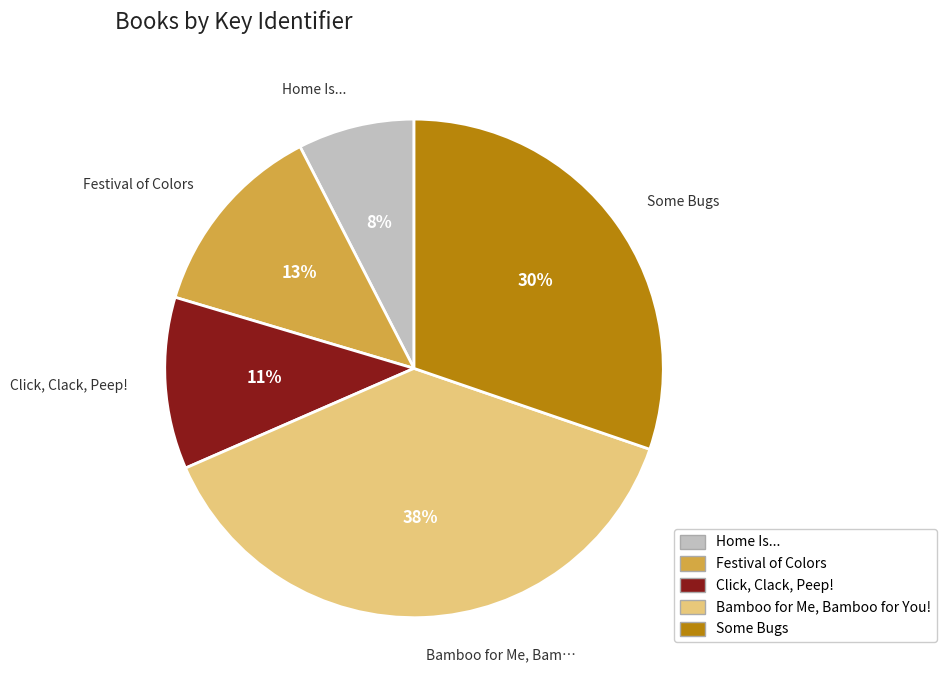

How many slices are in this pie chart?

5